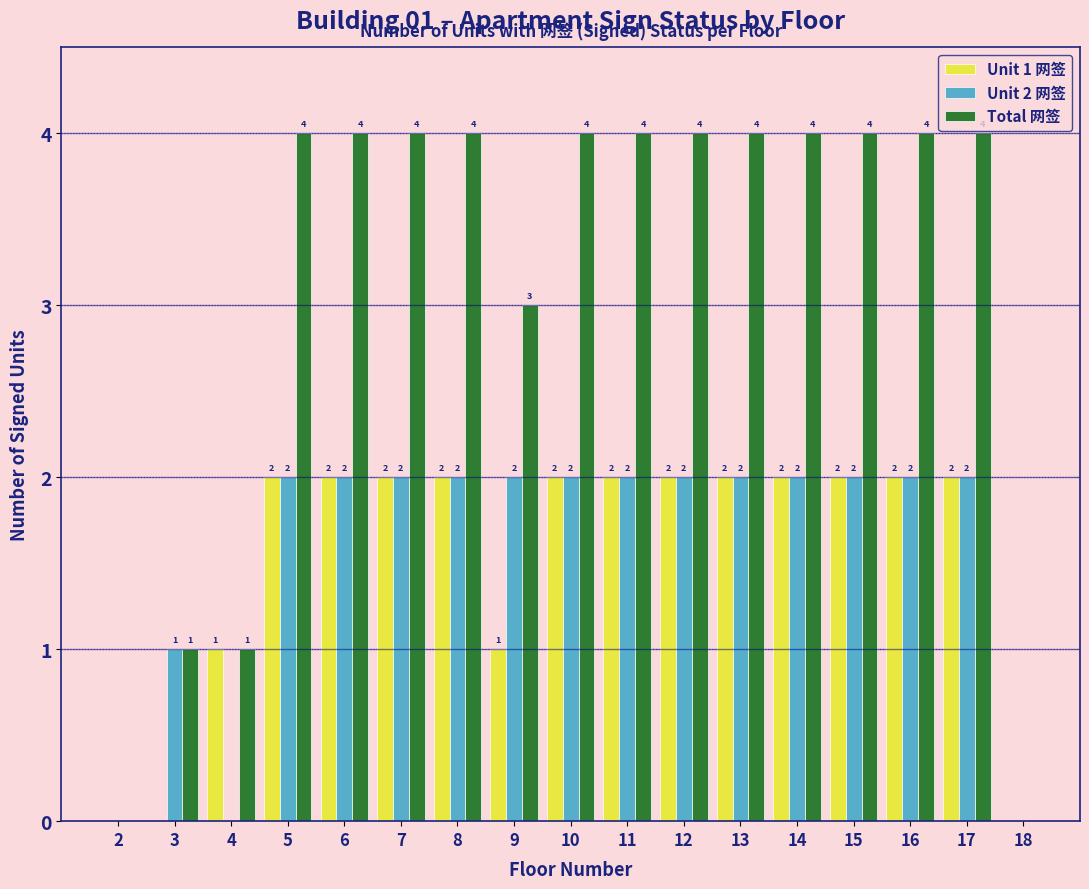

Reading left to right, extract all data points from this chart.

Unit 1 网签: 2=0	3=0	4=1	5=2	6=2	7=2	8=2	9=1	10=2	11=2	12=2	13=2	14=2	15=2	16=2	17=2	18=0
Unit 2 网签: 2=0	3=1	4=0	5=2	6=2	7=2	8=2	9=2	10=2	11=2	12=2	13=2	14=2	15=2	16=2	17=2	18=0
Total 网签: 2=0	3=1	4=1	5=4	6=4	7=4	8=4	9=3	10=4	11=4	12=4	13=4	14=4	15=4	16=4	17=4	18=0